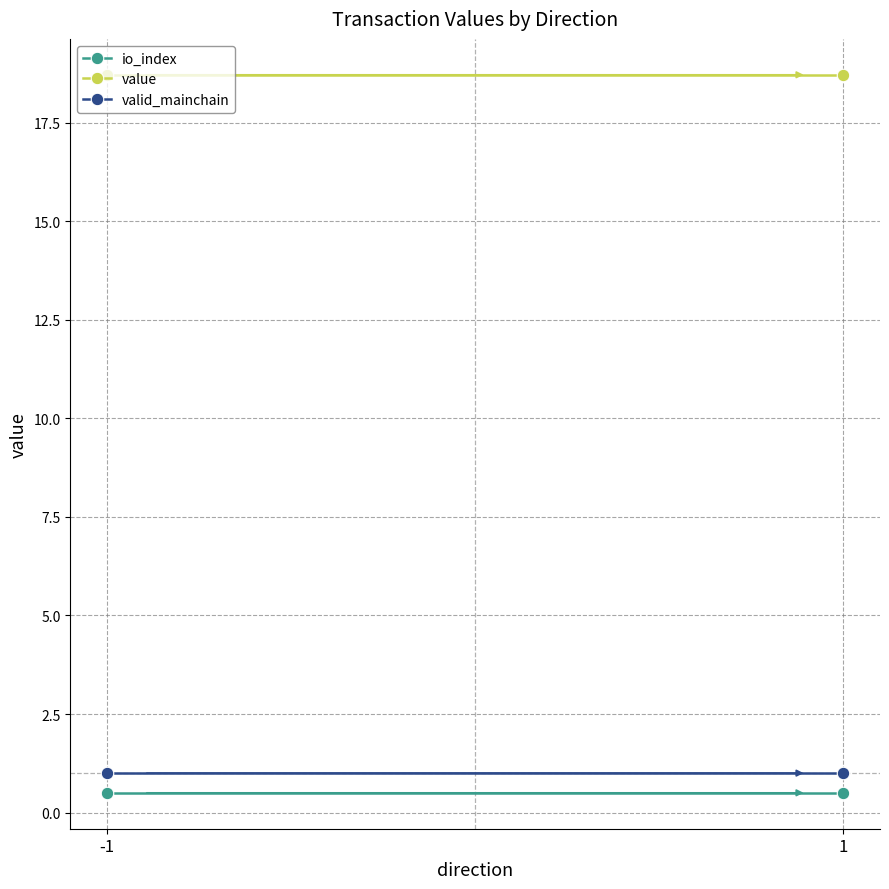

Read the valid_mainchain value at -1.

1.0